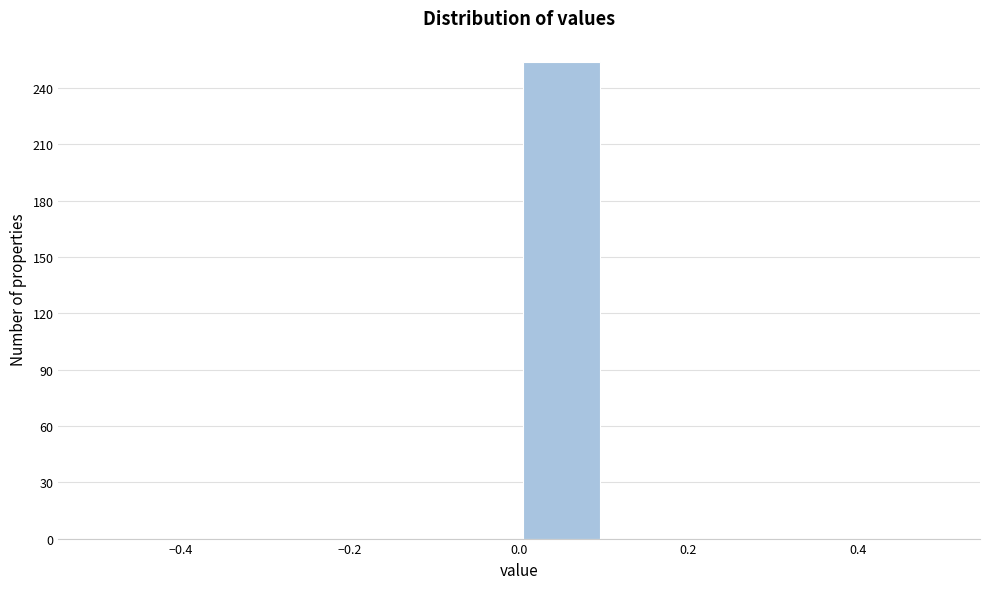

Reading left to right, list every bar in this chart as the range it spans on the x-axis followed by its height. The values are not printed on the chart, so give them approximately, as read against the axis.

-0.5 to -0.4: 0
-0.4 to -0.3: 0
-0.3 to -0.2: 0
-0.2 to -0.1: 0
-0.1 to 0.0: 0
0.0 to 0.1: 255
0.1 to 0.2: 0
0.2 to 0.3: 0
0.3 to 0.4: 0
0.4 to 0.5: 0